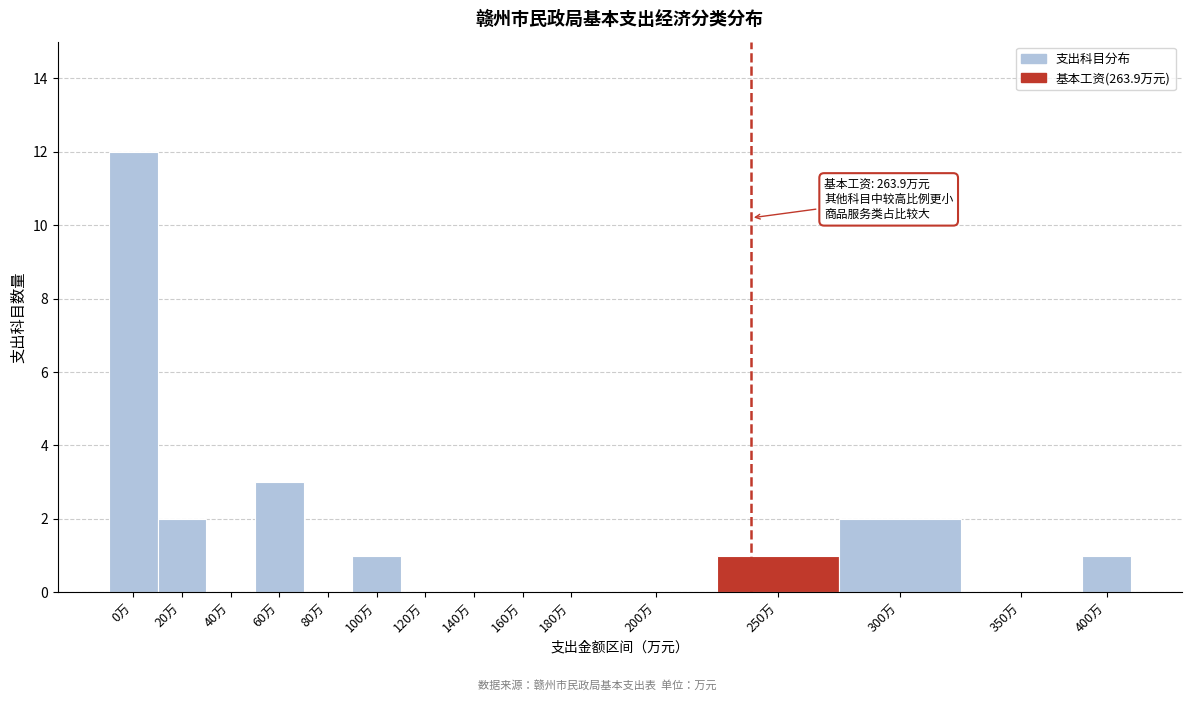

Reading left to right, what are all the values shown in this chart?

0万=12	20万=2	40万=0	60万=3	80万=0	100万=1	120万=0	140万=0	160万=0	180万=0	200万=0	250万=1	300万=2	350万=0	400万=1